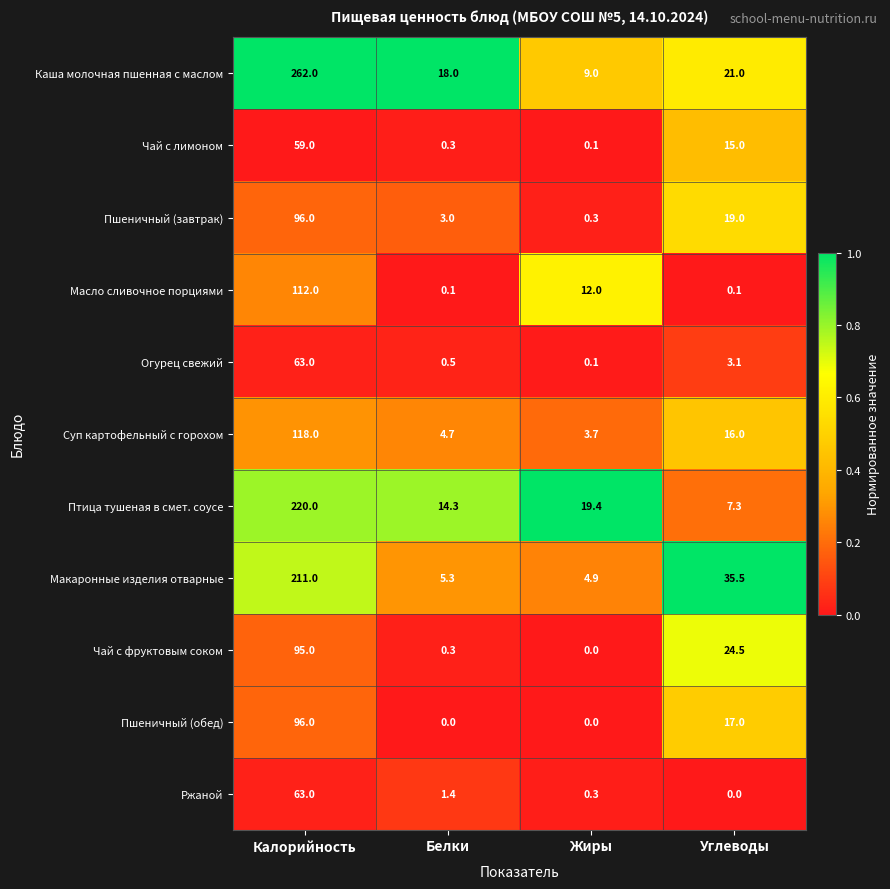

The value of Макаронные изделия отварные at Углеводы is 35.5. True or false?

True